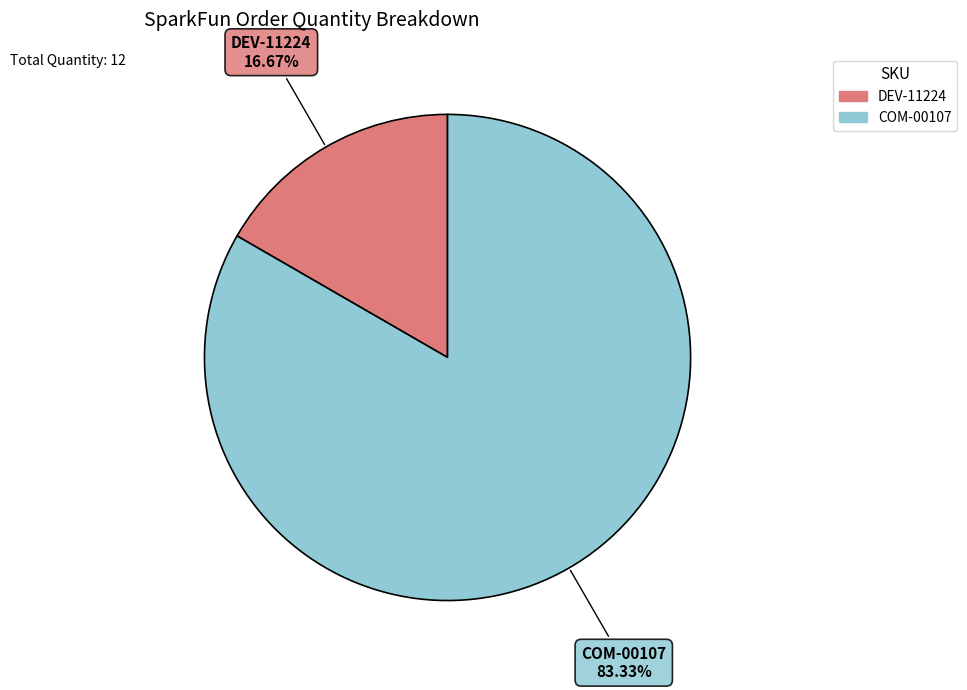

What is the ratio of the value at DEV-11224 to the value at COM-00107?

0.2